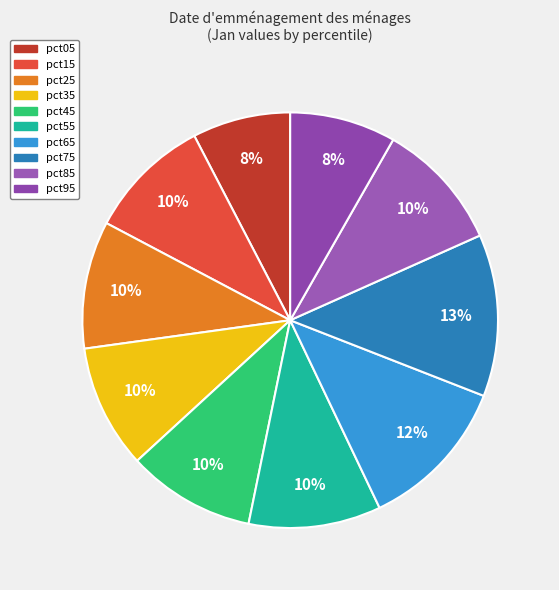

Count the number of slices in the pie.

10